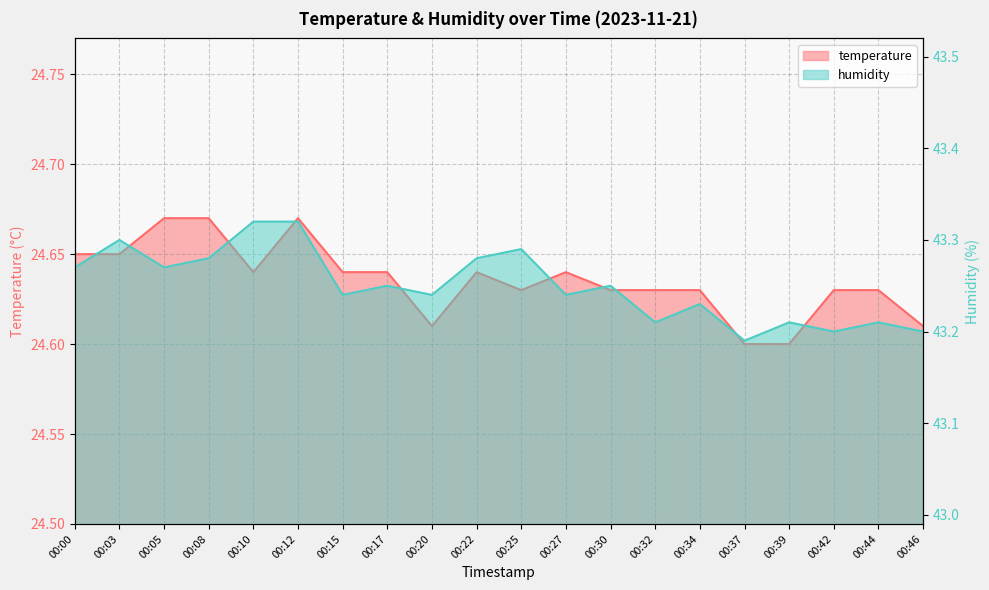

Reading right to left, transcribe all the data shown in this chart.

temperature: 00:46=24.6	00:44=24.6	00:42=24.6	00:39=24.6	00:37=24.6	00:34=24.6	00:32=24.6	00:30=24.6	00:27=24.6	00:25=24.6	00:22=24.6	00:20=24.6	00:17=24.6	00:15=24.6	00:12=24.7	00:10=24.6	00:08=24.7	00:05=24.7	00:03=24.6	00:00=24.6
humidity: 00:46=43.2	00:44=43.2	00:42=43.2	00:39=43.2	00:37=43.2	00:34=43.2	00:32=43.2	00:30=43.2	00:27=43.2	00:25=43.3	00:22=43.3	00:20=43.2	00:17=43.2	00:15=43.2	00:12=43.3	00:10=43.3	00:08=43.3	00:05=43.3	00:03=43.3	00:00=43.3